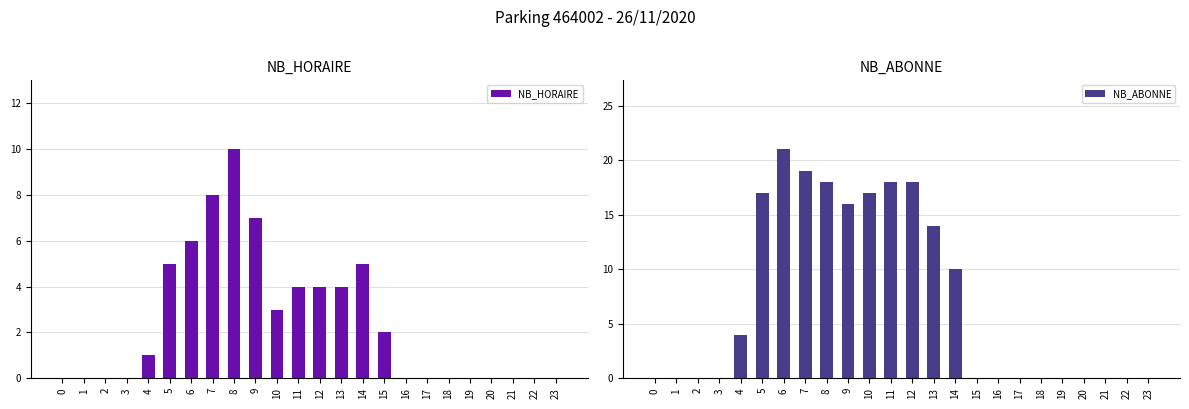

At which label does NB_ABONNE reach its peak?

6